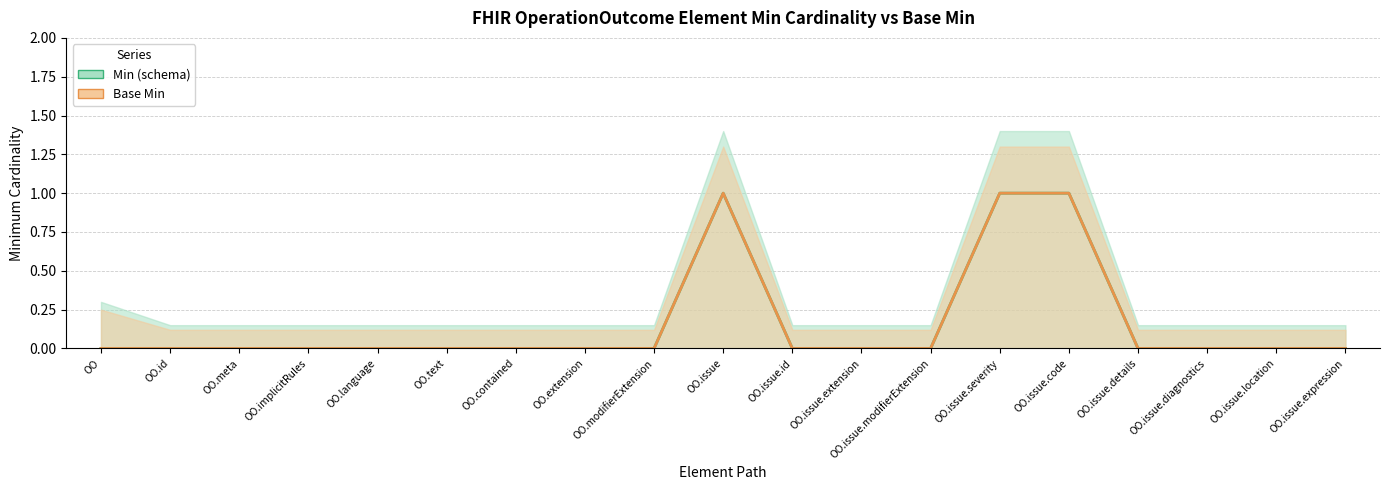

Reading left to right, list all the values displayed in this chart.

Min (schema): OO=0	OO.id=0	OO.meta=0	OO.implicitRules=0	OO.language=0	OO.text=0	OO.contained=0	OO.extension=0	OO.modifierExtension=0	OO.issue=1	OO.issue.id=0	OO.issue.extension=0	OO.issue.modifierExtension=0	OO.issue.severity=1	OO.issue.code=1	OO.issue.details=0	OO.issue.diagnostics=0	OO.issue.location=0	OO.issue.expression=0
Base Min: OO=0	OO.id=0	OO.meta=0	OO.implicitRules=0	OO.language=0	OO.text=0	OO.contained=0	OO.extension=0	OO.modifierExtension=0	OO.issue=1	OO.issue.id=0	OO.issue.extension=0	OO.issue.modifierExtension=0	OO.issue.severity=1	OO.issue.code=1	OO.issue.details=0	OO.issue.diagnostics=0	OO.issue.location=0	OO.issue.expression=0